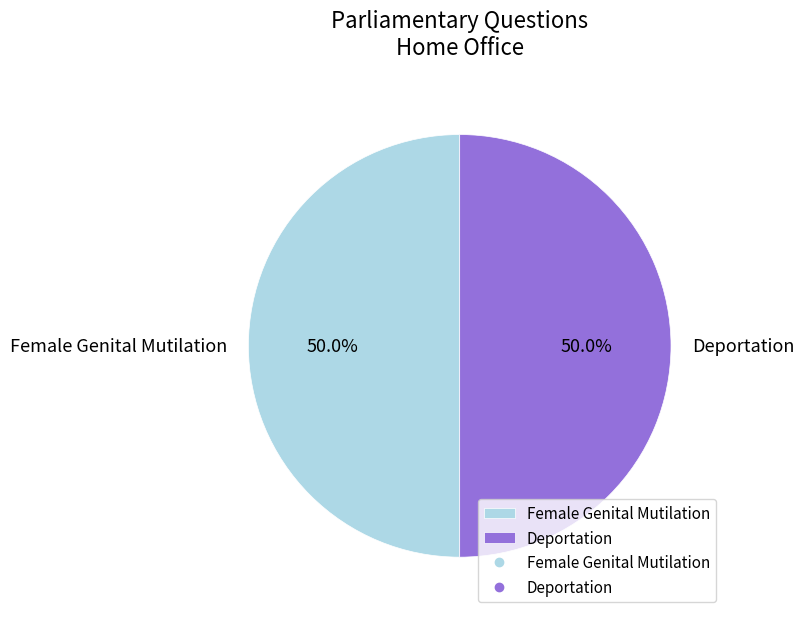

What portion of the pie excludes Deportation?

50.0%